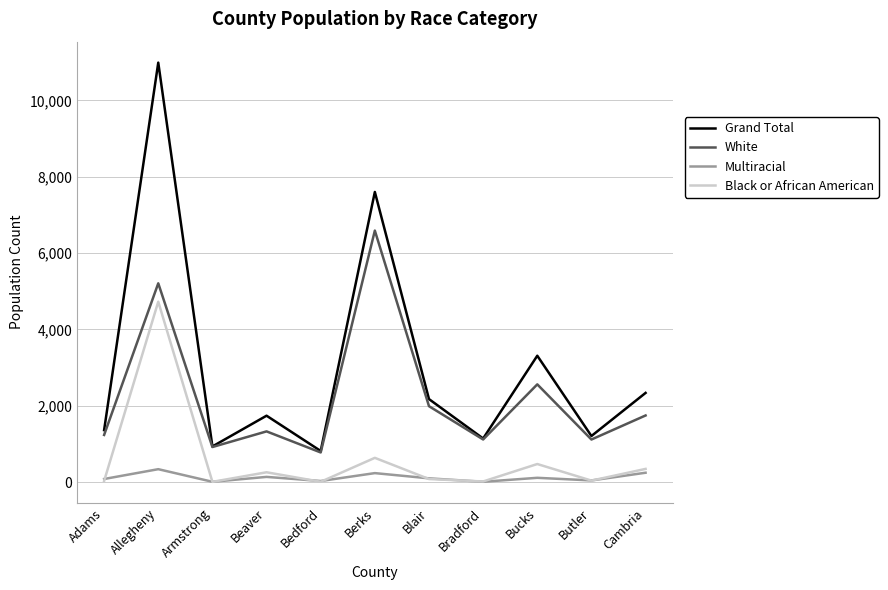

At Bucks, list the series in order from largest to smallest.

Grand Total, White, Black or African American, Multiracial